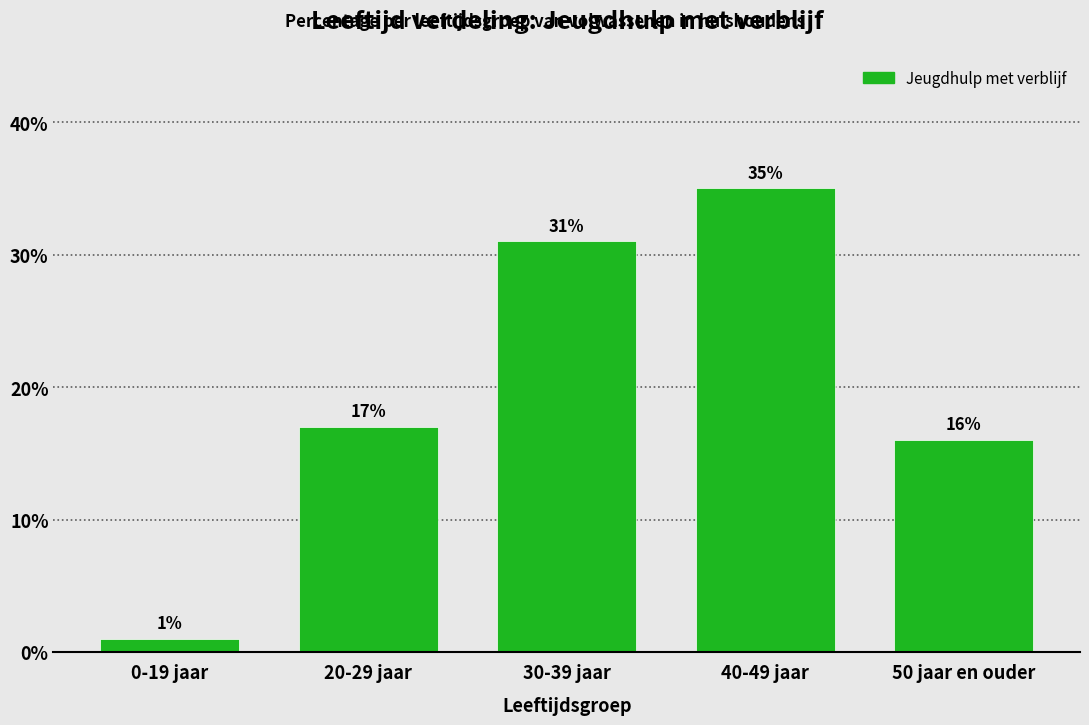

Reading left to right, extract all data points from this chart.

1	17	31	35	16